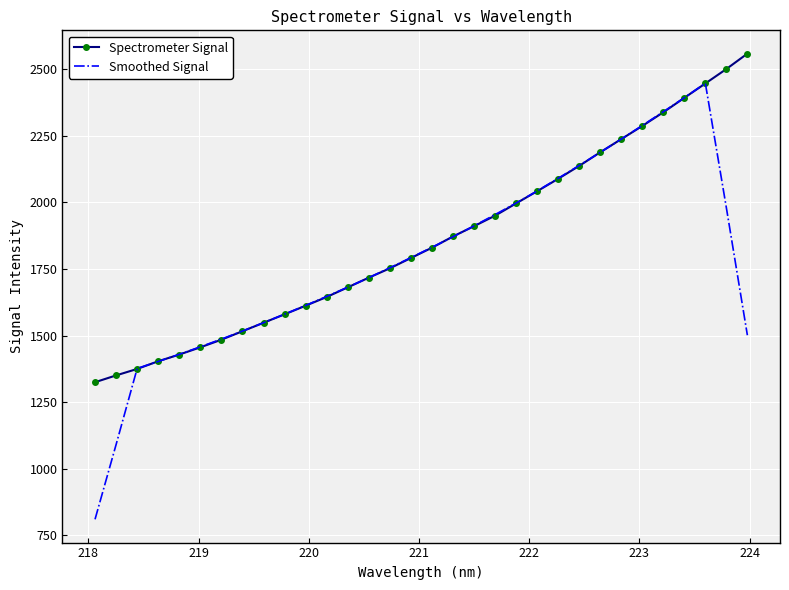

Which series has the widest spread of values?

Smoothed Signal